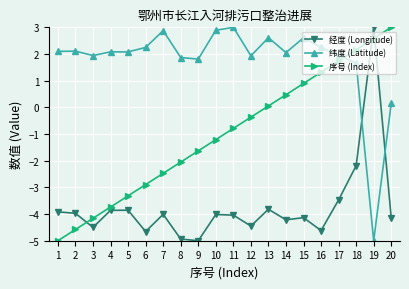

True or false: 纬度 (Latitude) has a value of 2.9 at 7.

True